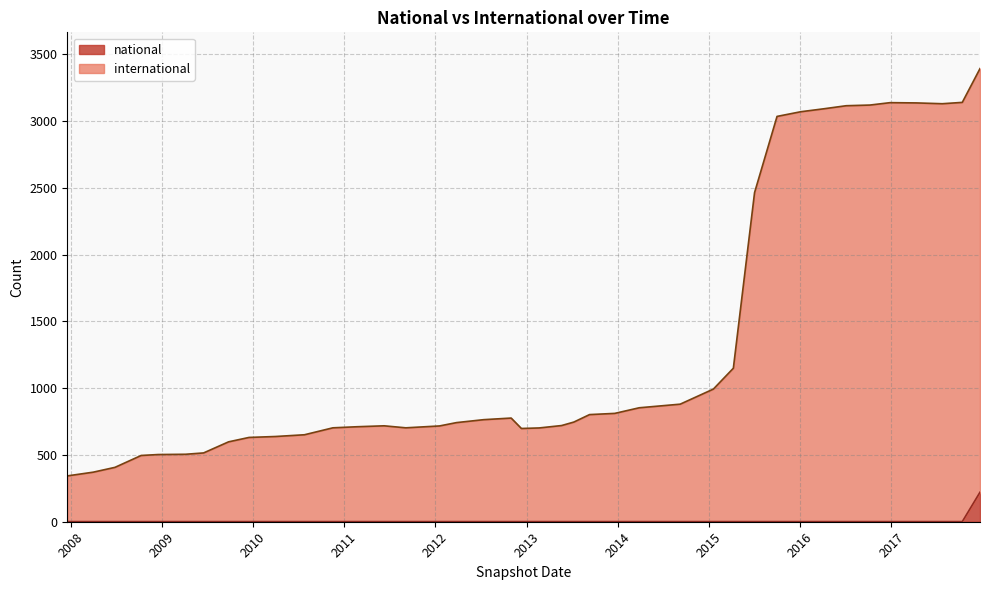

What is the total value across all series at 2010-04-01?

639